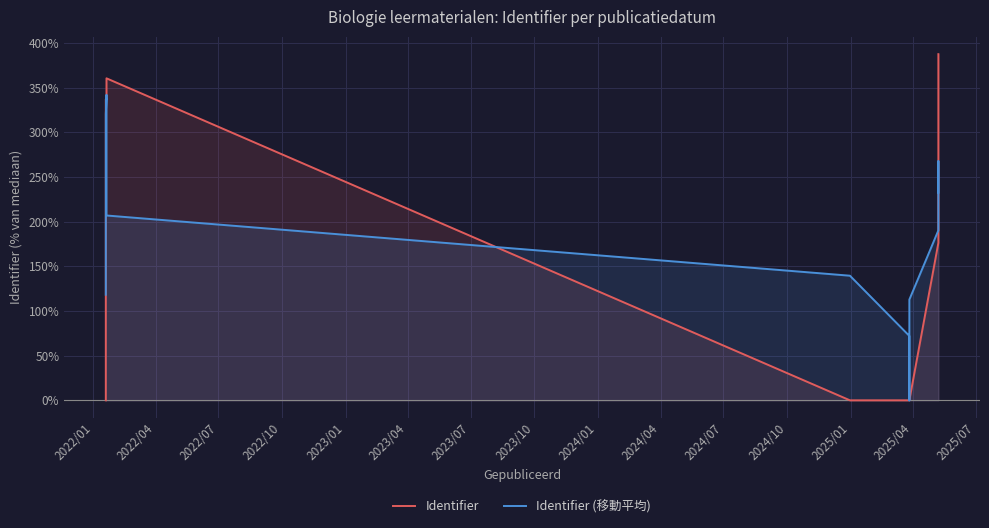

How many lines are shown in the chart?

2